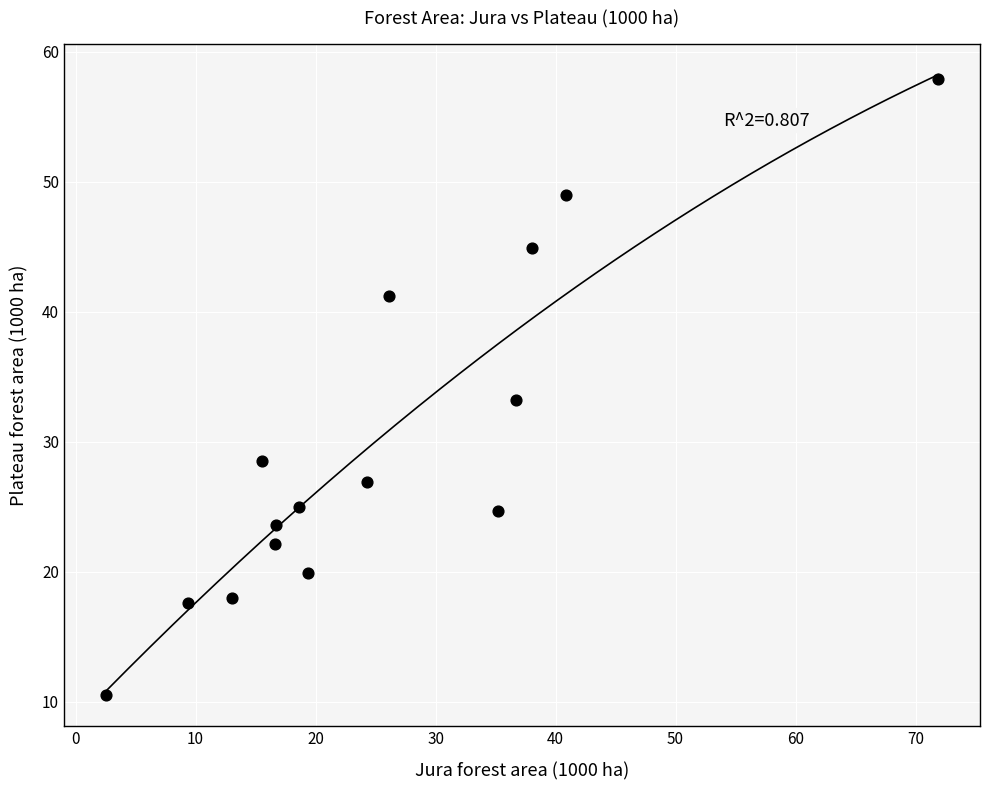

What Y value in the scatter plot is closest to 34?

33.2